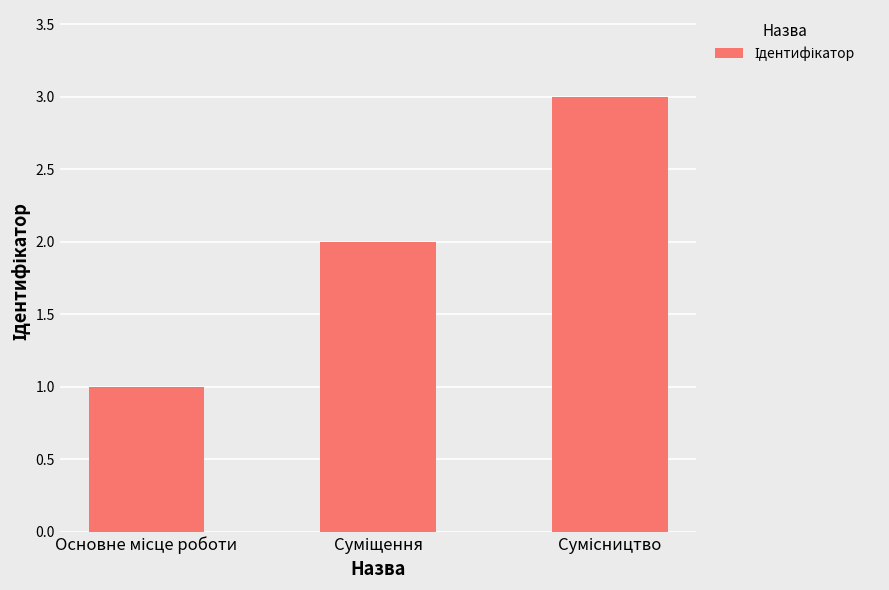

What is the minimum value shown in the chart?

1